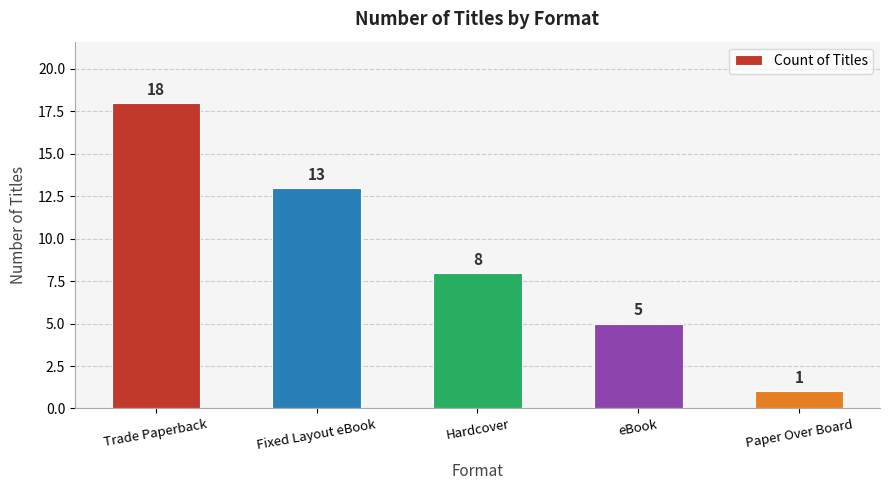

Does the chart contain any negative values?

No